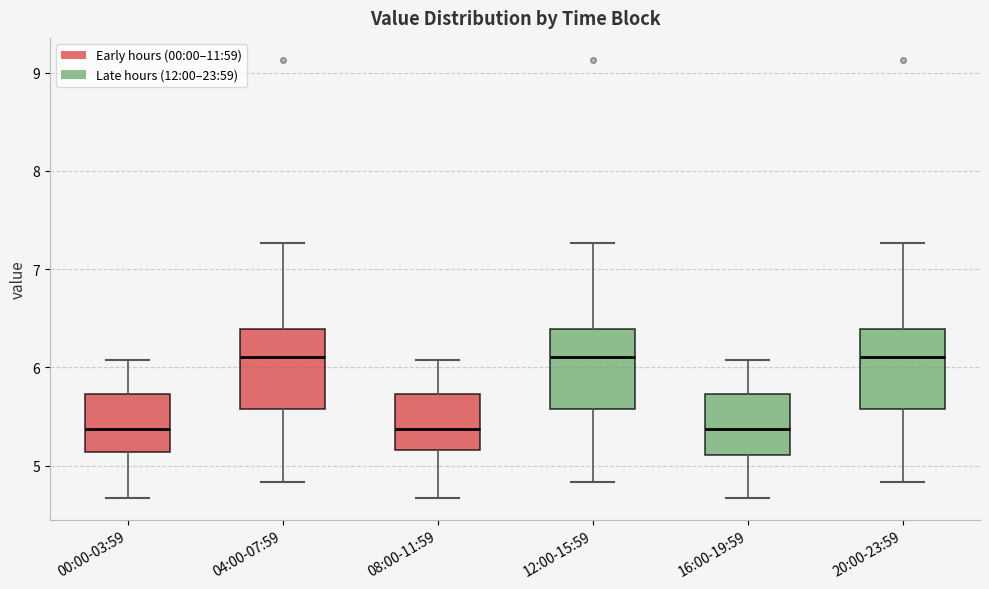

Reading left to right, read every box against the y-axis: the position of its median line, the range the box covers, and the ends of its whiskers. The values are not printed on the chart, so give them approximately, as read against the axis.

00:00-03:59: median 5.4, box 5.1 to 5.7, whiskers 4.7 to 6.1
04:00-07:59: median 6.1, box 5.6 to 6.4, whiskers 4.8 to 7.3
08:00-11:59: median 5.4, box 5.2 to 5.7, whiskers 4.7 to 6.1
12:00-15:59: median 6.1, box 5.6 to 6.4, whiskers 4.8 to 7.3
16:00-19:59: median 5.4, box 5.1 to 5.7, whiskers 4.7 to 6.1
20:00-23:59: median 6.1, box 5.6 to 6.4, whiskers 4.8 to 7.3